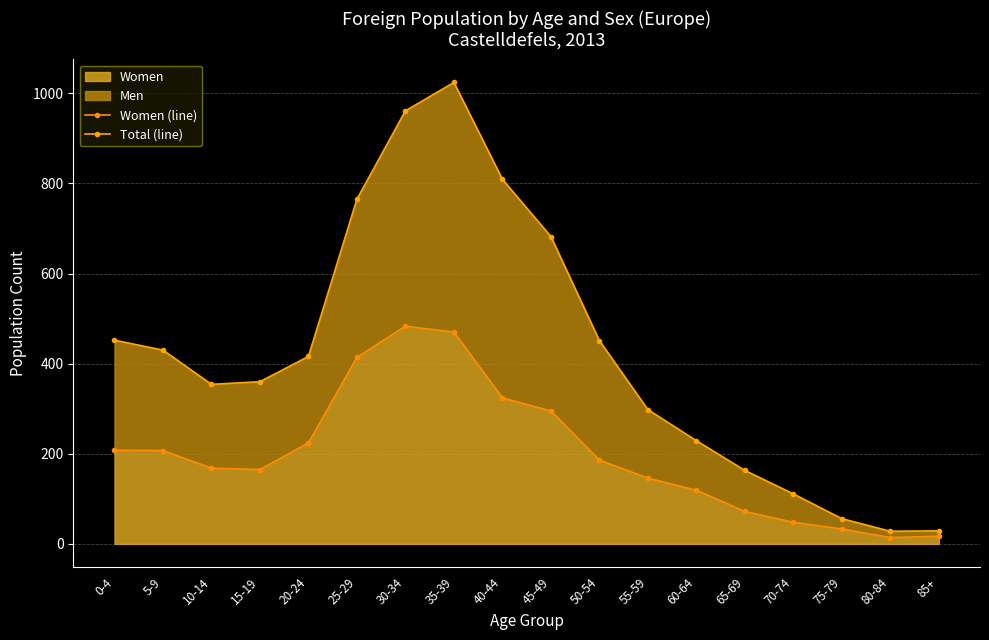

The Women (line) series shows 228 at 15-19. True or false?

False